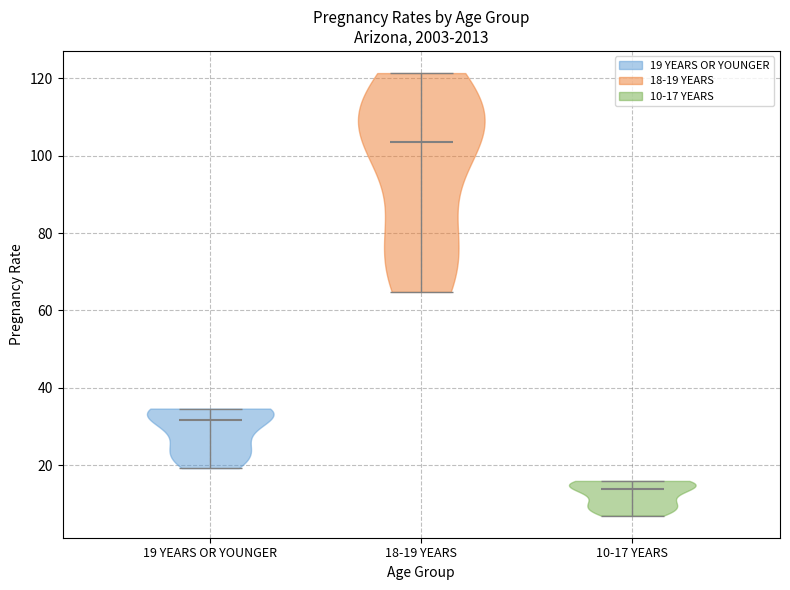

Reading left to right, read every violin against the y-axis: where its median line is, and the lowest and highest points it reaches. The values are not printed on the chart, so give them approximately, as read against the axis.

19 YEARS OR YOUNGER: median line 32, lowest point 20, highest point 34
18-19 YEARS: median line 104, lowest point 64, highest point 122
10-17 YEARS: median line 14, lowest point 6, highest point 16